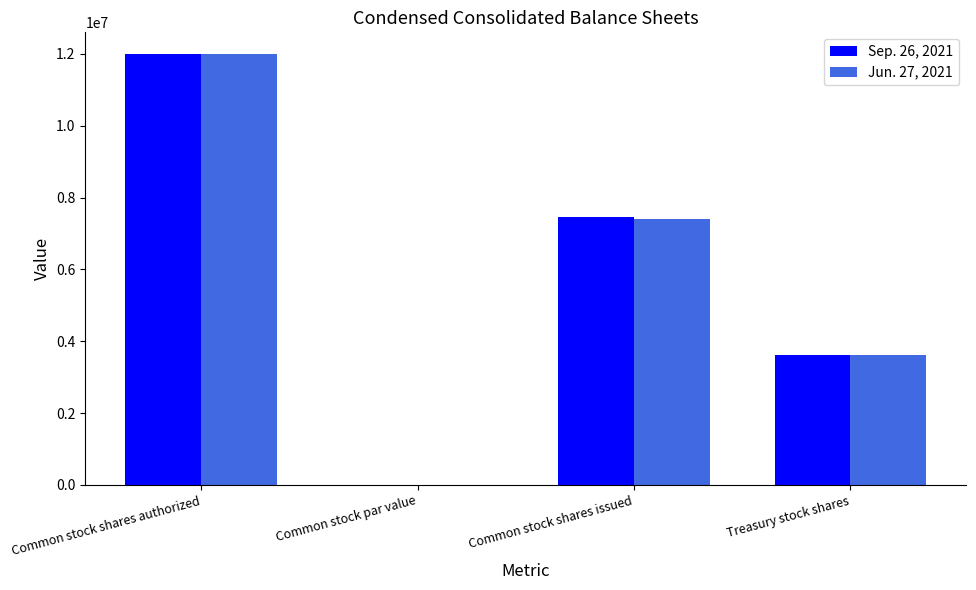

Is it true that Jun. 27, 2021 equals 11227298.8 at Common stock shares issued?

False